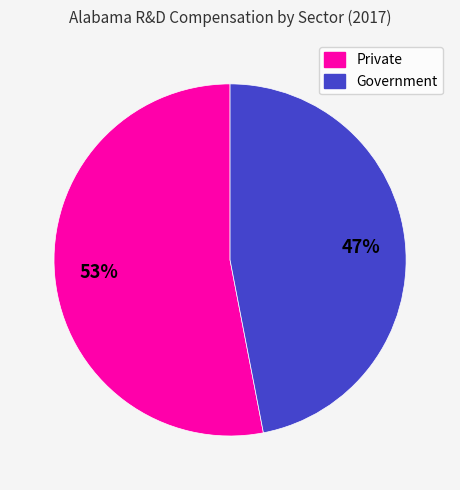

Is the sum of Private and Government greater than half?

Yes